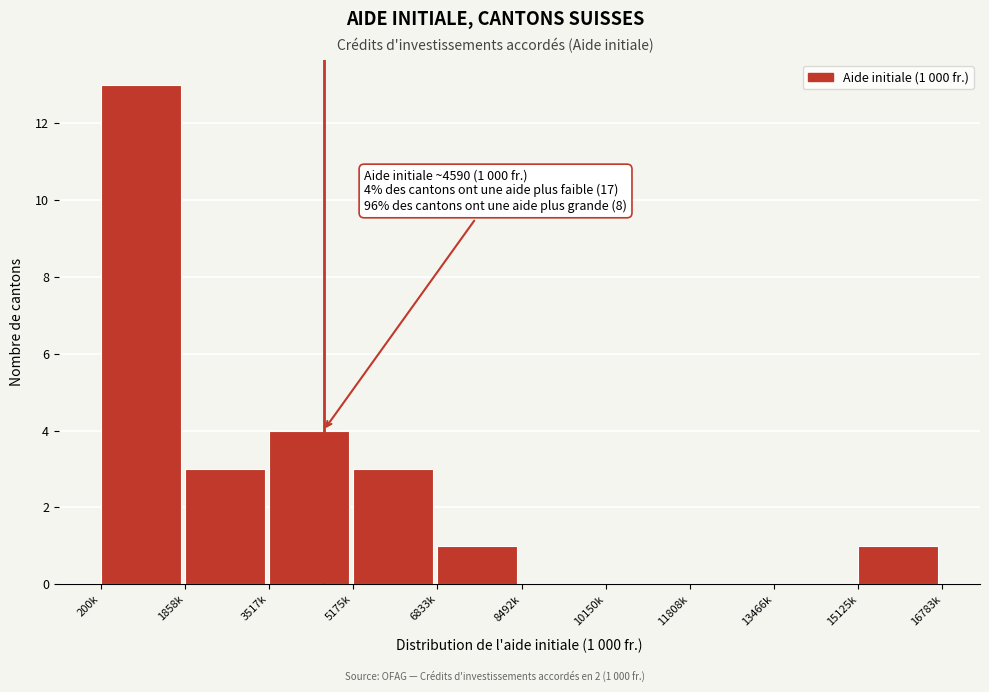

Reading left to right, list all the values displayed in this chart.

200k=13	1858k=3	3517k=4	5175k=3	6833k=1	8492k=0	10150k=0	11808k=0	13466k=0	15125k=1